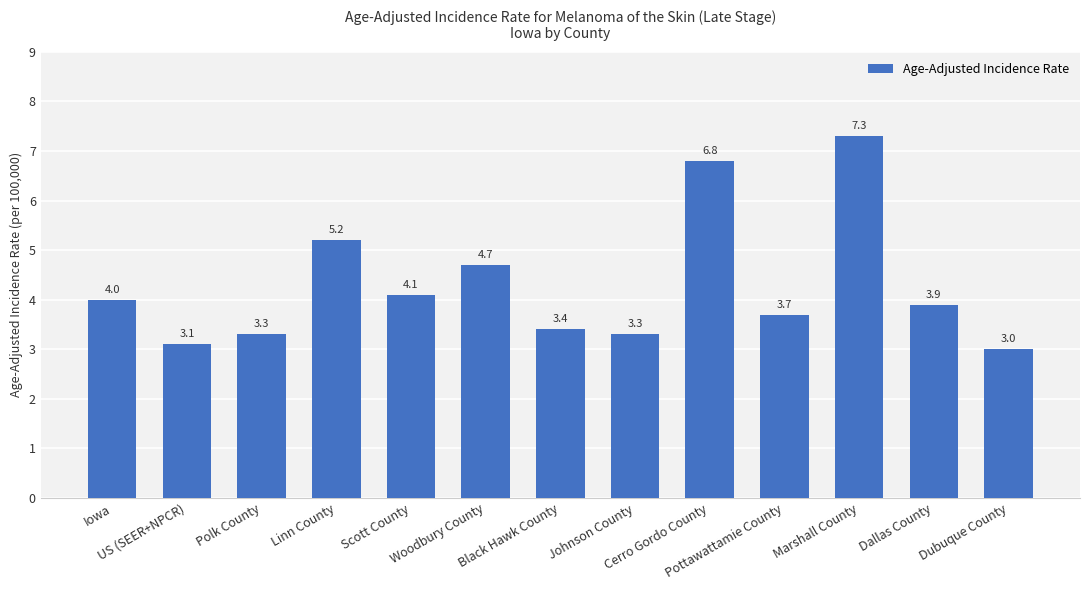

Reading left to right, list all the values displayed in this chart.

Iowa=4.0	US (SEER+NPCR)=3.1	Polk County=3.3	Linn County=5.2	Scott County=4.1	Woodbury County=4.7	Black Hawk County=3.4	Johnson County=3.3	Cerro Gordo County=6.8	Pottawattamie County=3.7	Marshall County=7.3	Dallas County=3.9	Dubuque County=3.0